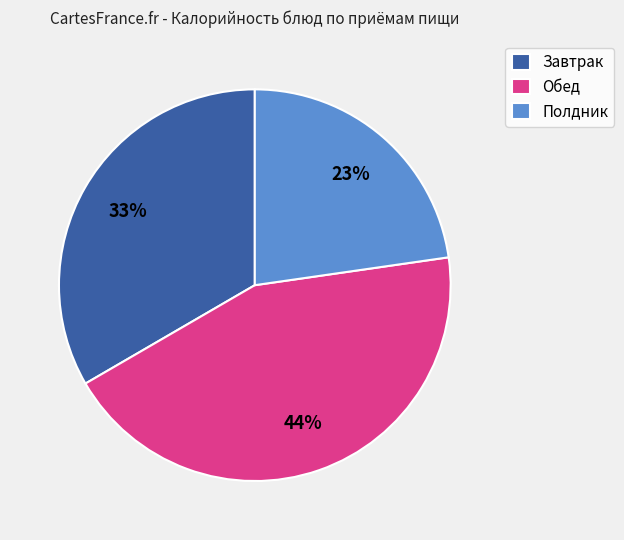

True or false: Обед accounts for 52% of the total.

False